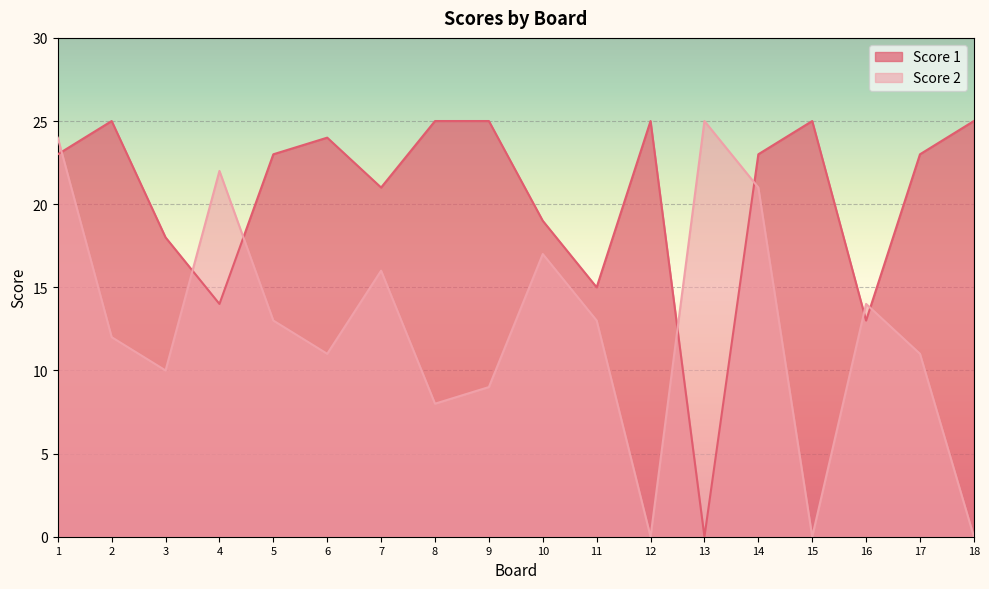

How many times do Score 2 and Score 1 cross each other?

7